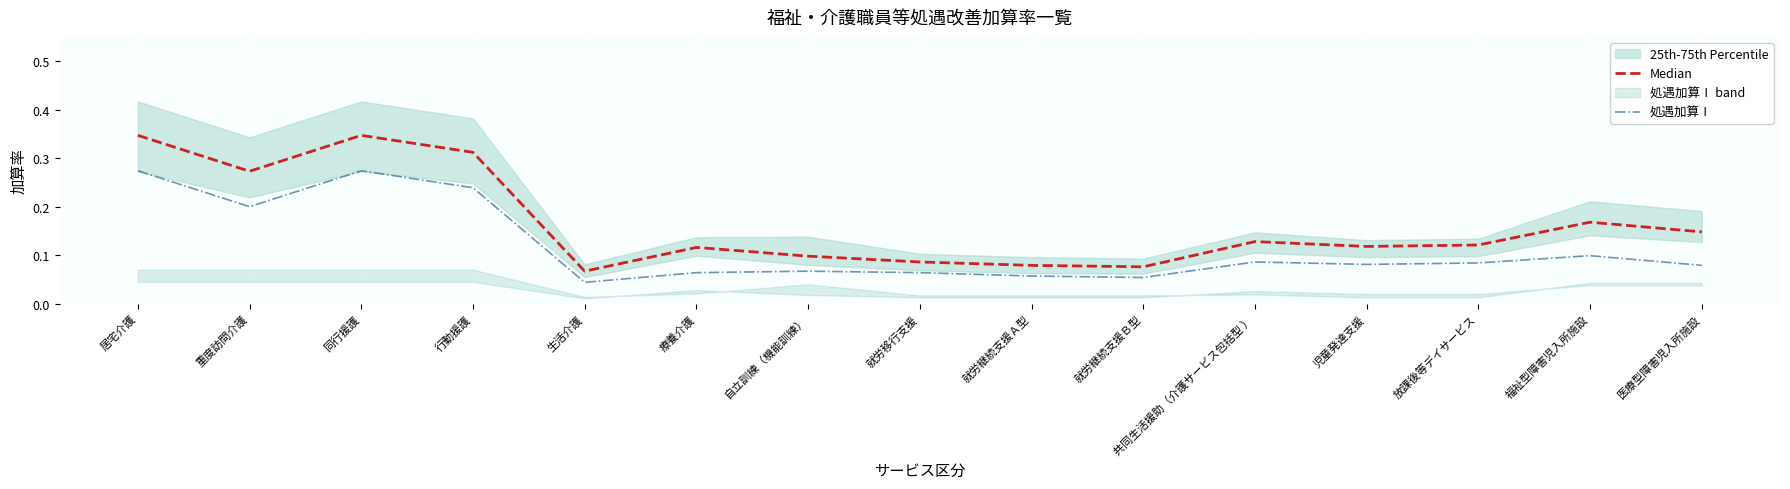

Which series has the largest range (max minus min)?

Median